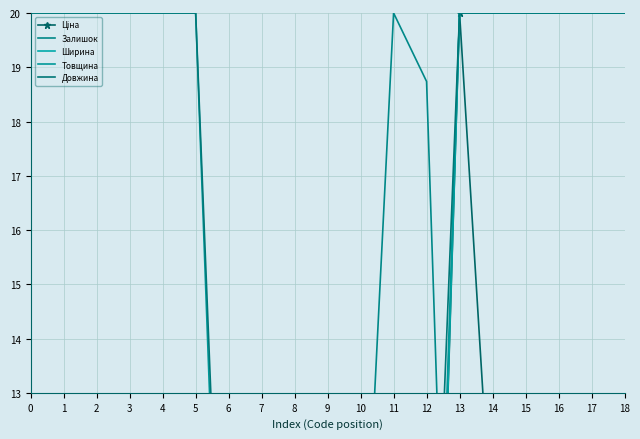

Is this an area chart (filled region under the line)?

No